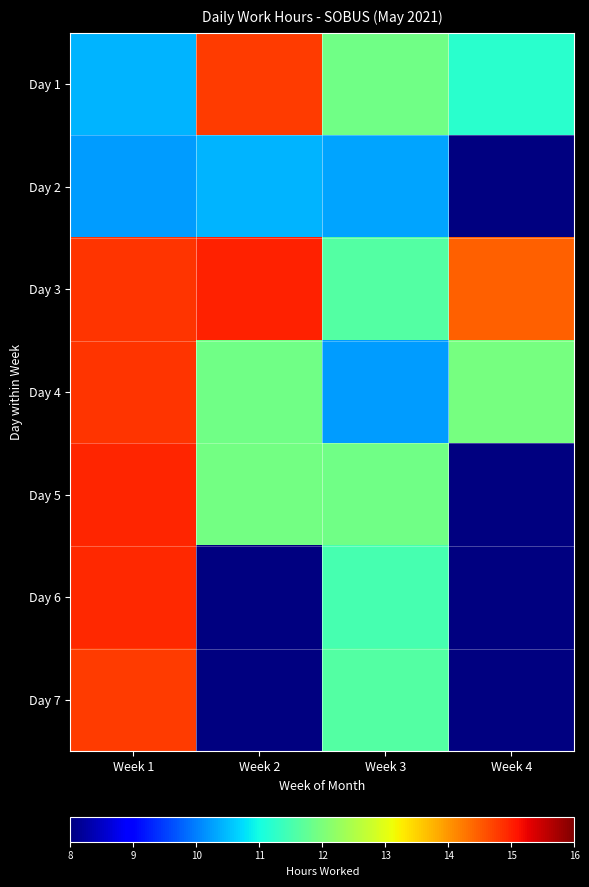

Where is Day 1 nearest to the value 12?

Week 3